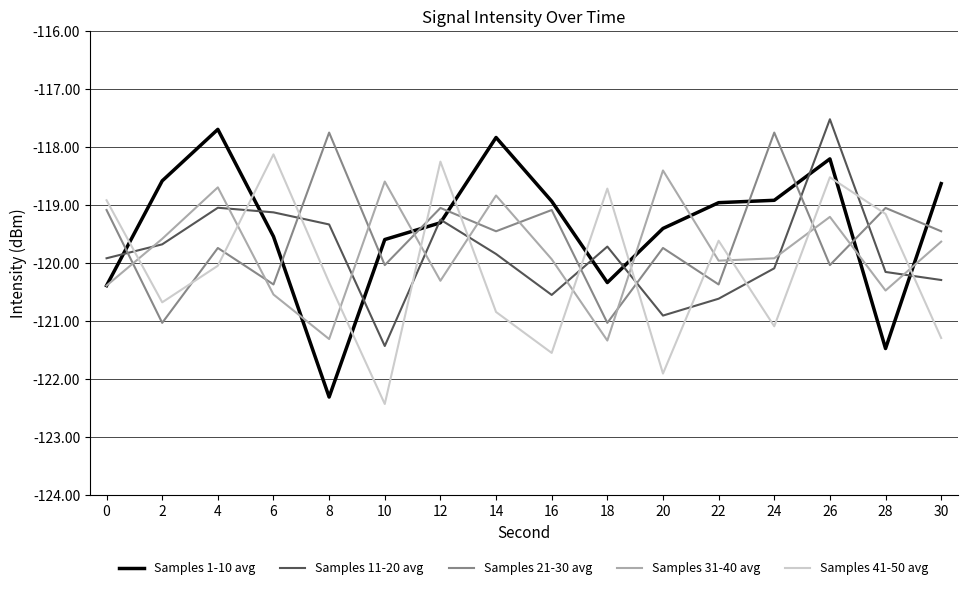

What is the sum of the Samples 11-20 avg values at 26 and 16?

-238.1